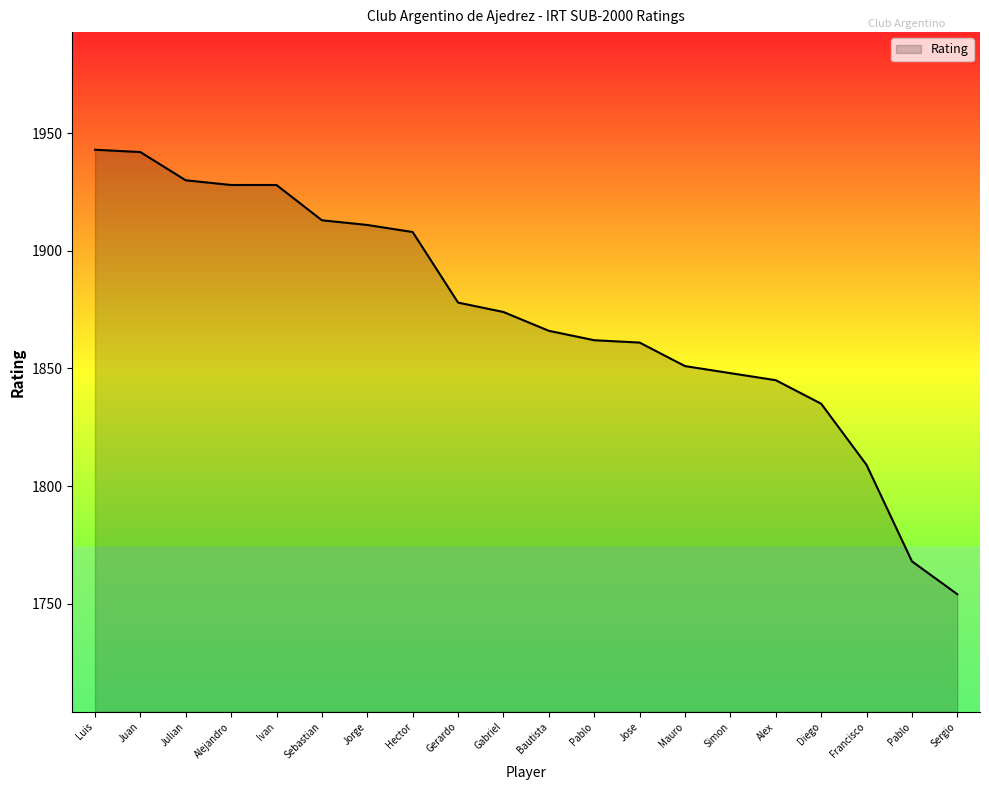

Rank the categories by value from highest to lowest.

Luis, Juan, Julian, Alejandro, Ivan, Sebastian, Jorge, Hector, Gerardo, Gabriel, Bautista, Pablo, Jose, Mauro, Simon, Alex, Diego, Francisco, Pablo, Sergio